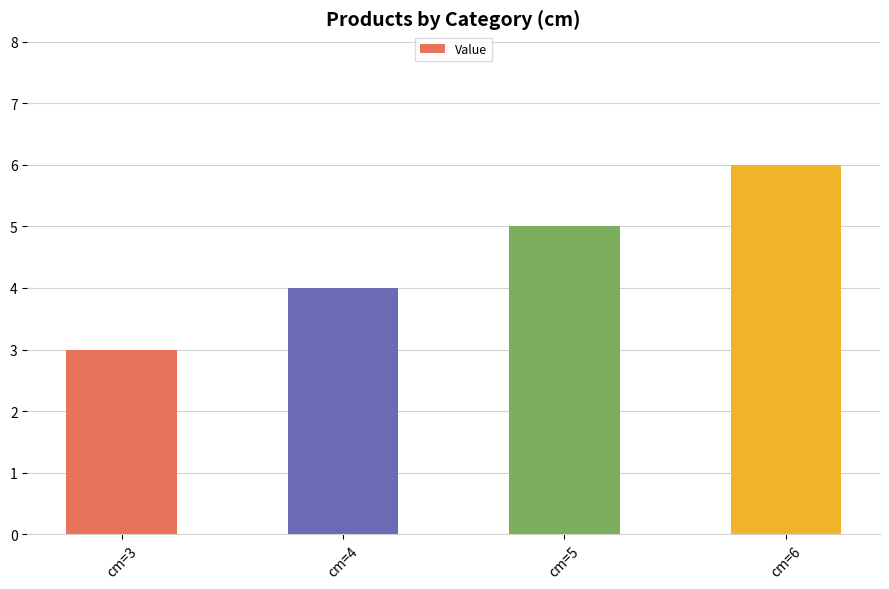

Which label corresponds to the smallest value in the chart?

cm=3